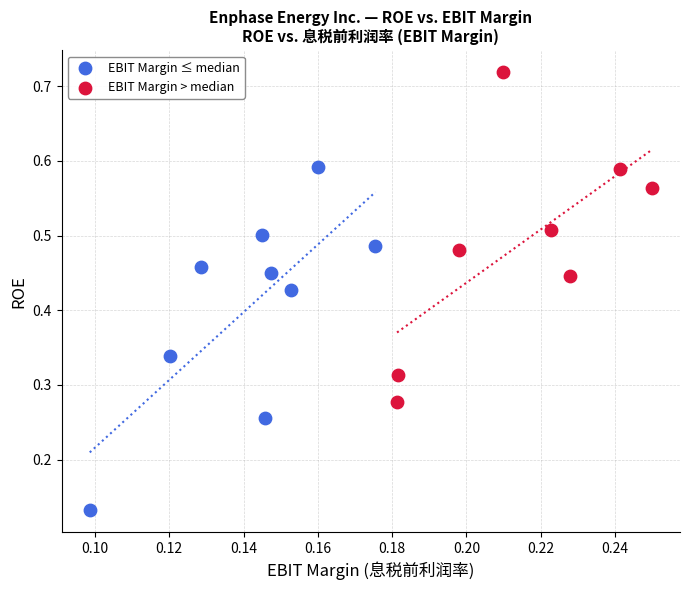

Which series contains the highest Y value?

EBIT Margin > median